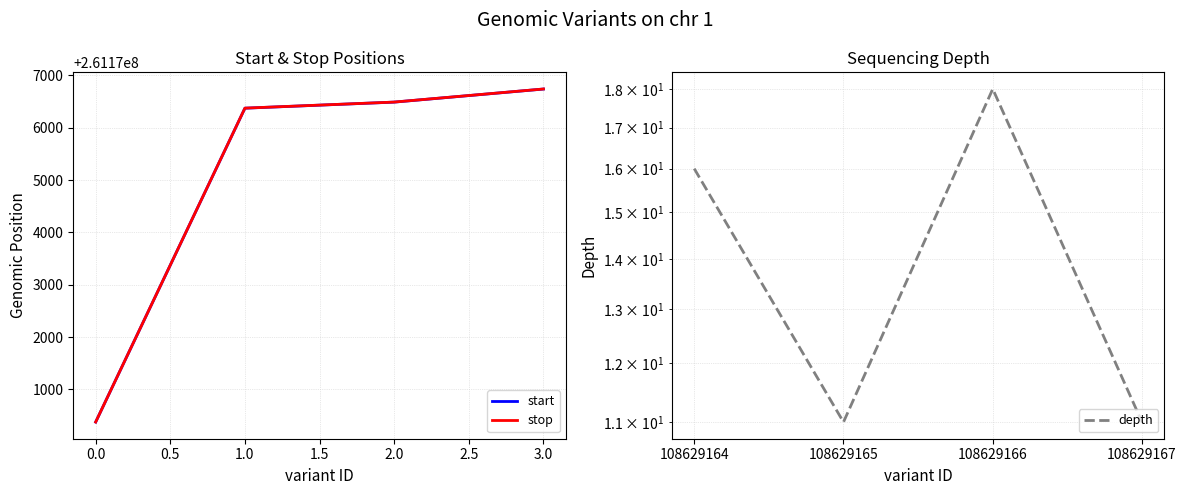

True or false: depth and stop cross at least once.

False